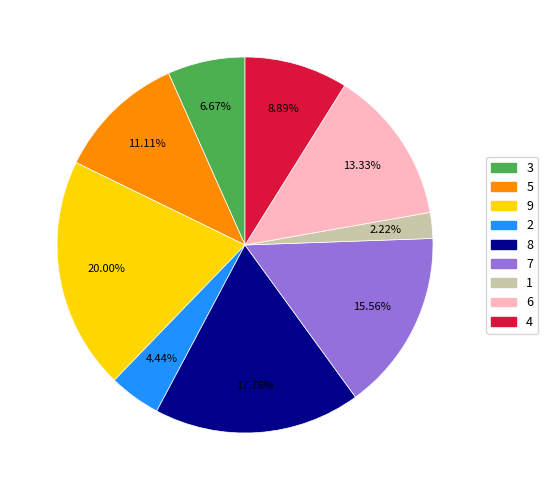

Which has a higher value, 2 or 8?

8